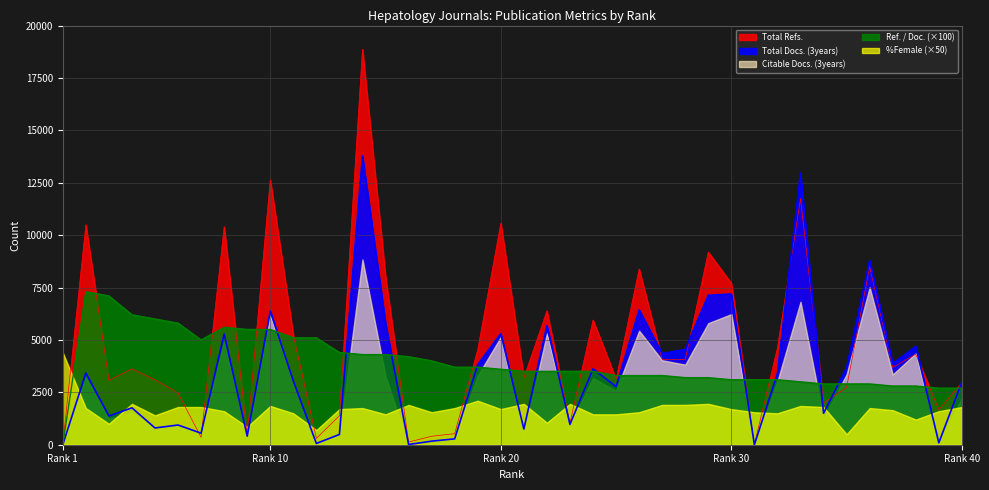

What is the sum of the Total Refs. values at 29 and 34?

11187